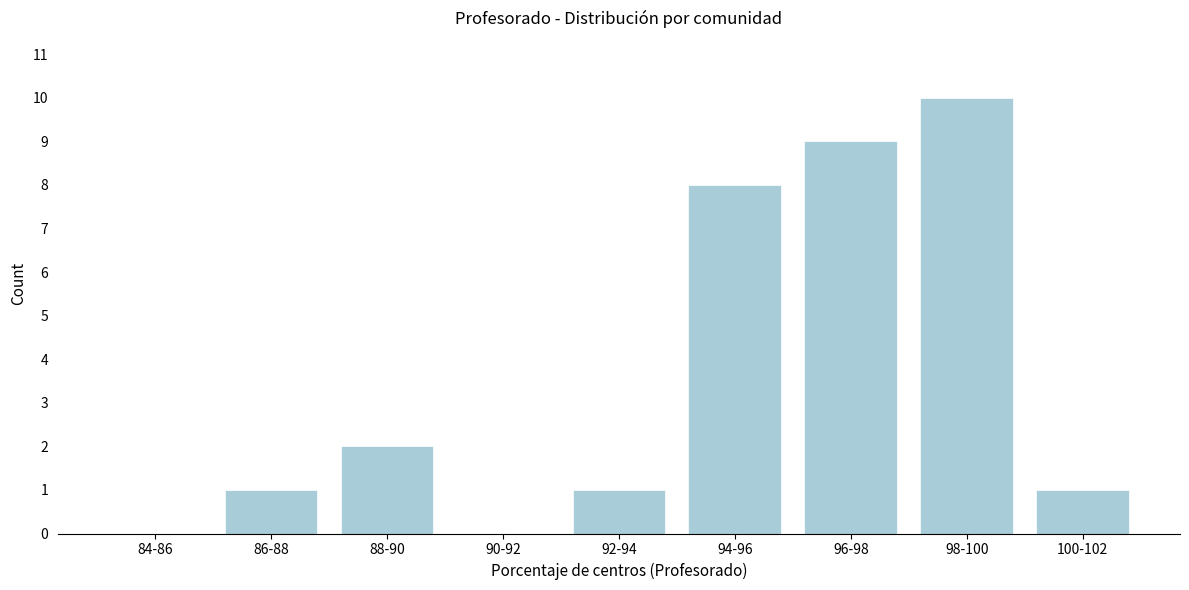

Reading left to right, list all the values displayed in this chart.

84-86=0	86-88=1	88-90=2	90-92=0	92-94=1	94-96=8	96-98=9	98-100=10	100-102=1